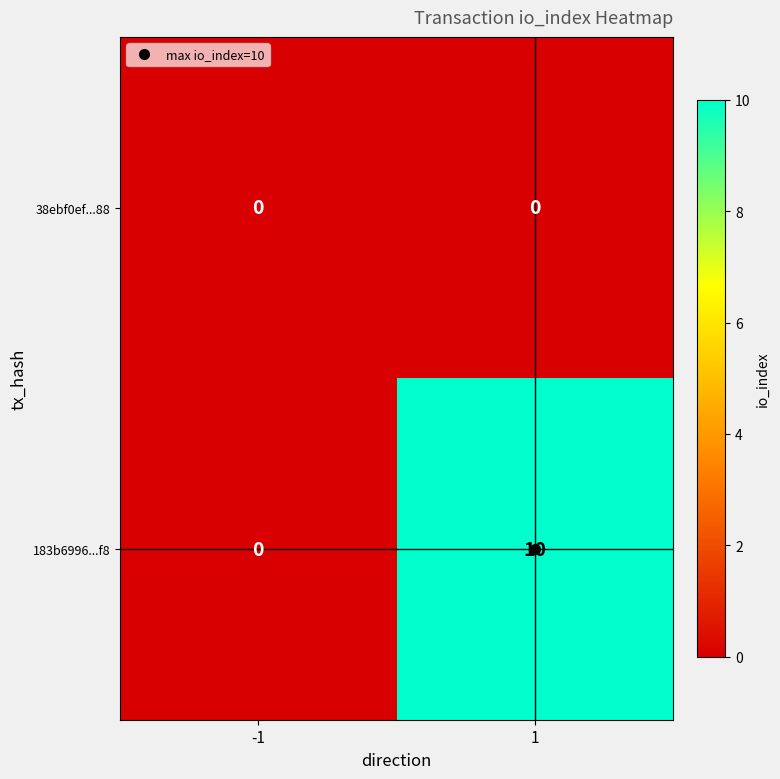

Rank the series by their average value, from lowest to highest.

38ebf0ef...88, 183b6996...f8